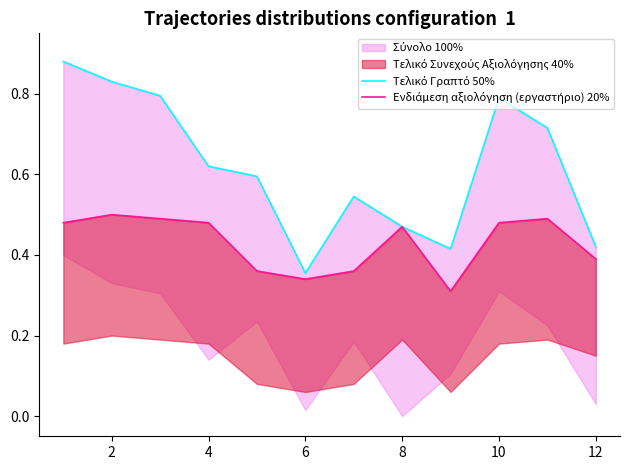

What is the lowest value of the Ενδιάμεση αξιολόγηση (εργαστήριο) 20% series?

0.3